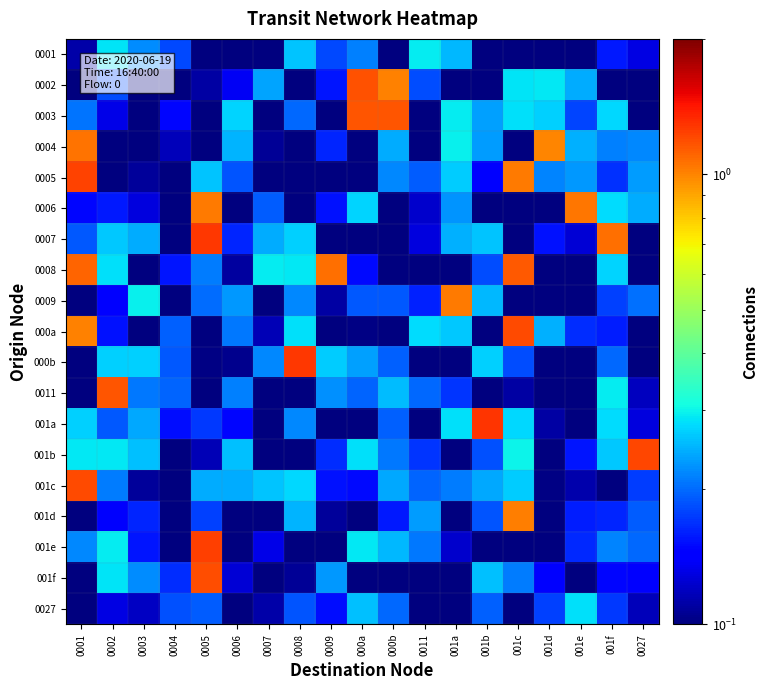

At how many categories does at least one series exceed 0?

19